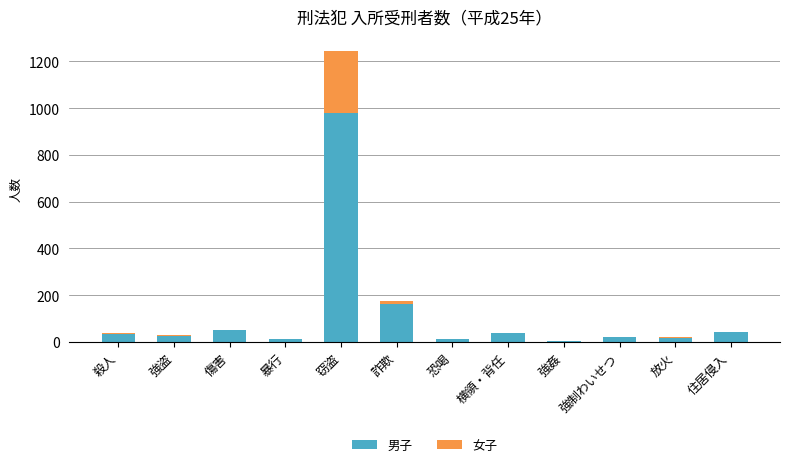

The value of 男子 at 強盗 is 28. True or false?

True